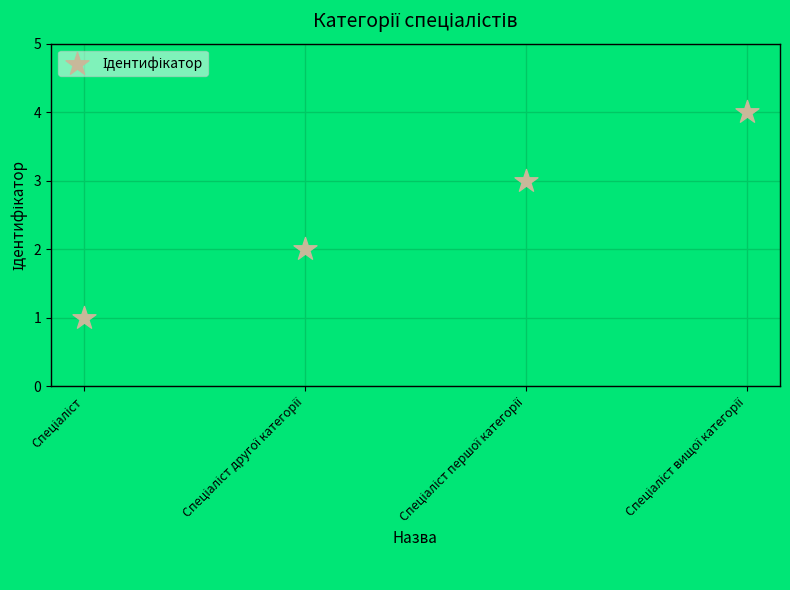

What is the range of Y values (max minus min)?

3